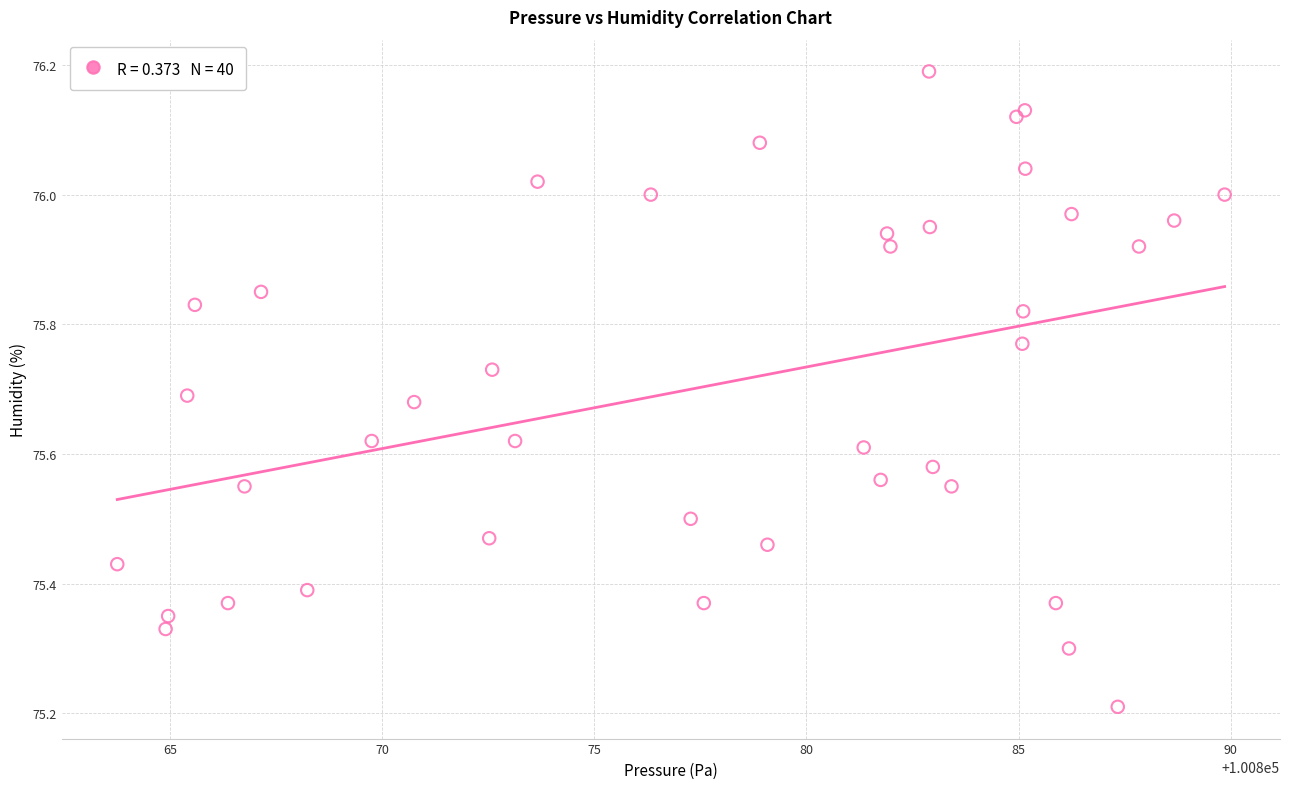

What Y value in the scatter plot is closest to 75?

75.2